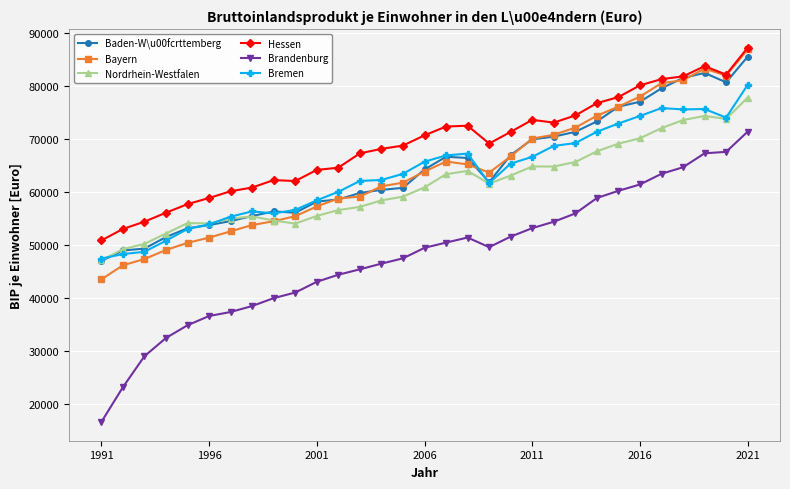

Which series has the largest range (max minus min)?

Brandenburg